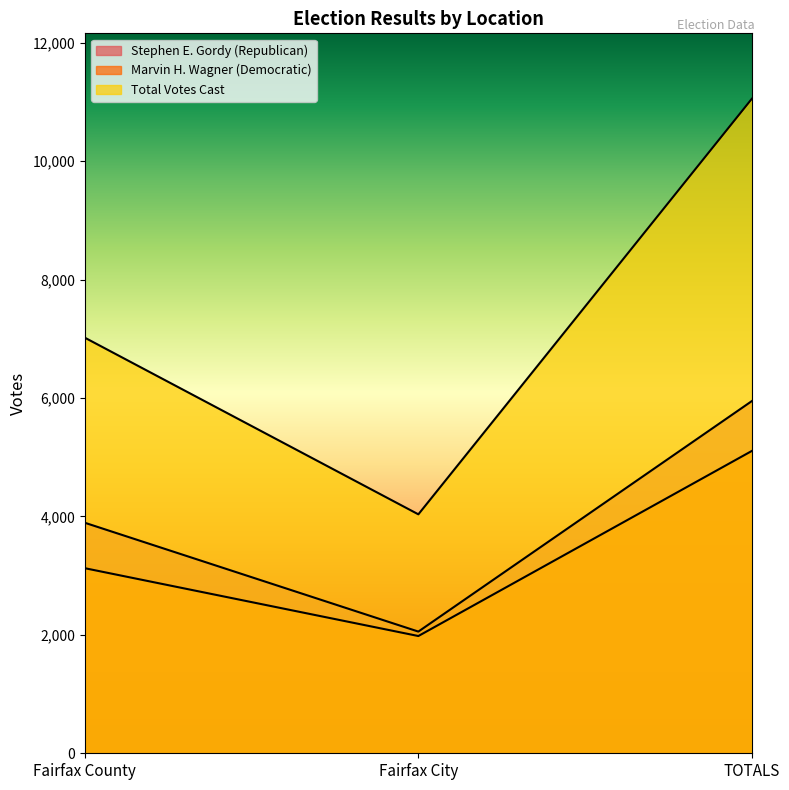

The Stephen E. Gordy (Republican) series shows 2792 at Fairfax City. True or false?

False